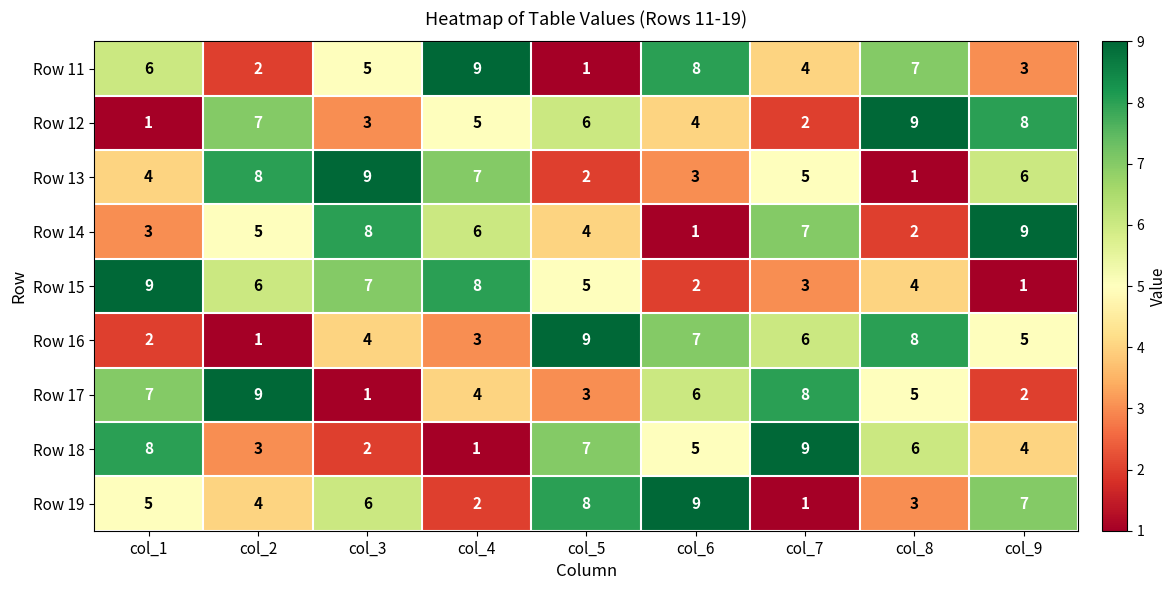

Where is Row 15 nearest to the value 5?

col_5